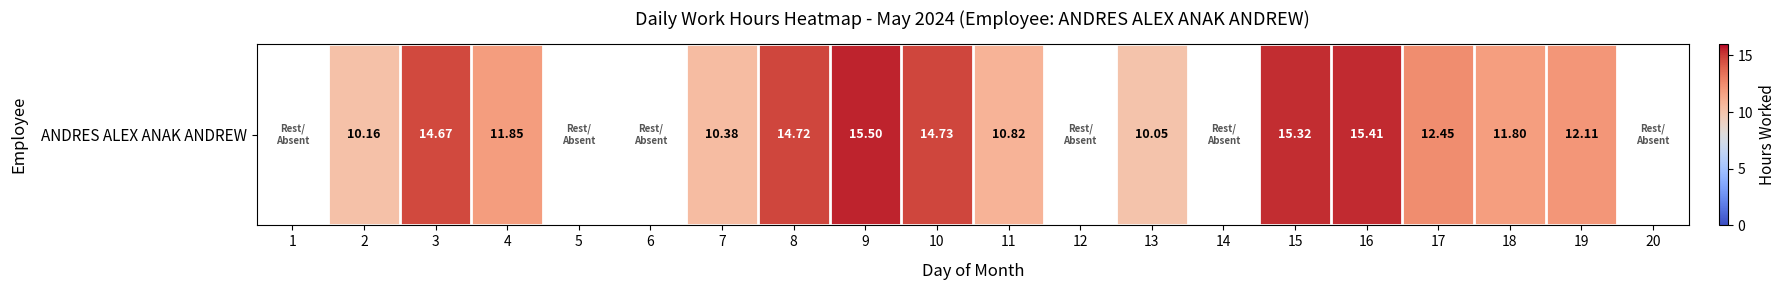

What is the greatest value displayed?

15.5